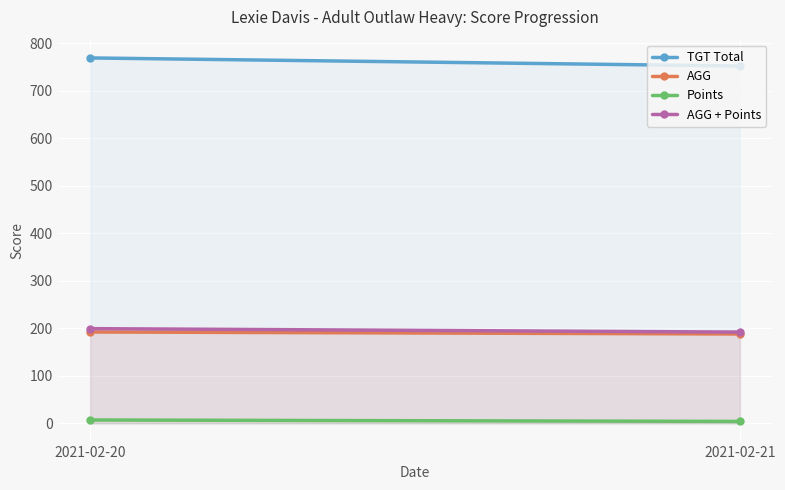

Which series changed the most between 2021-02-20 and 2021-02-21?

TGT Total